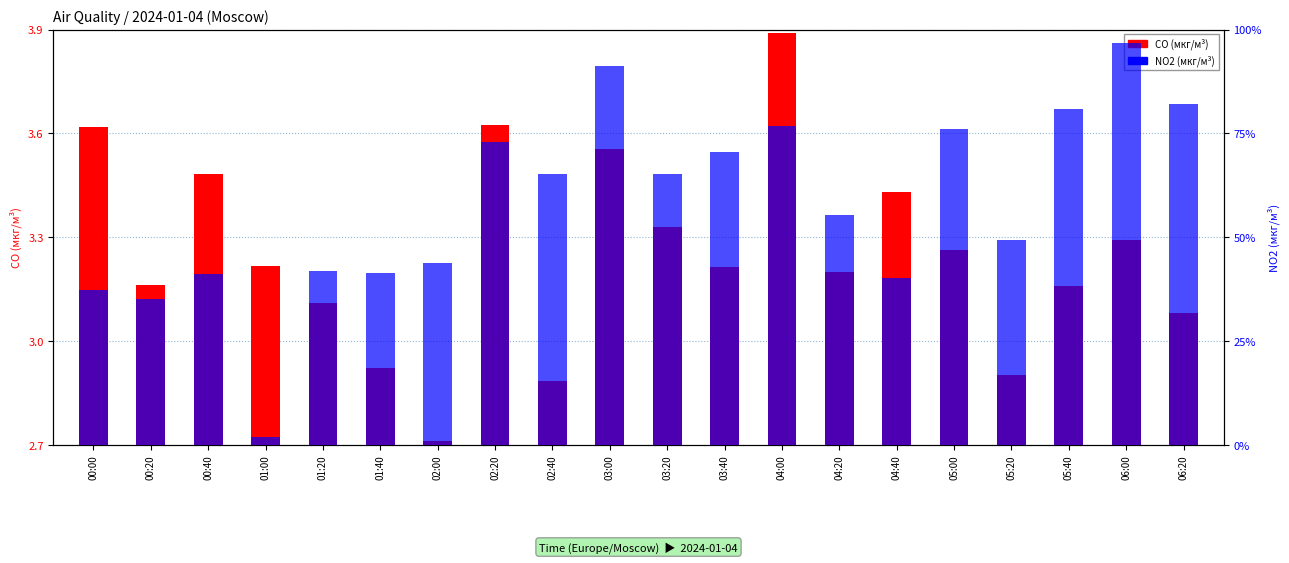

What position from the left is 01:00?

4